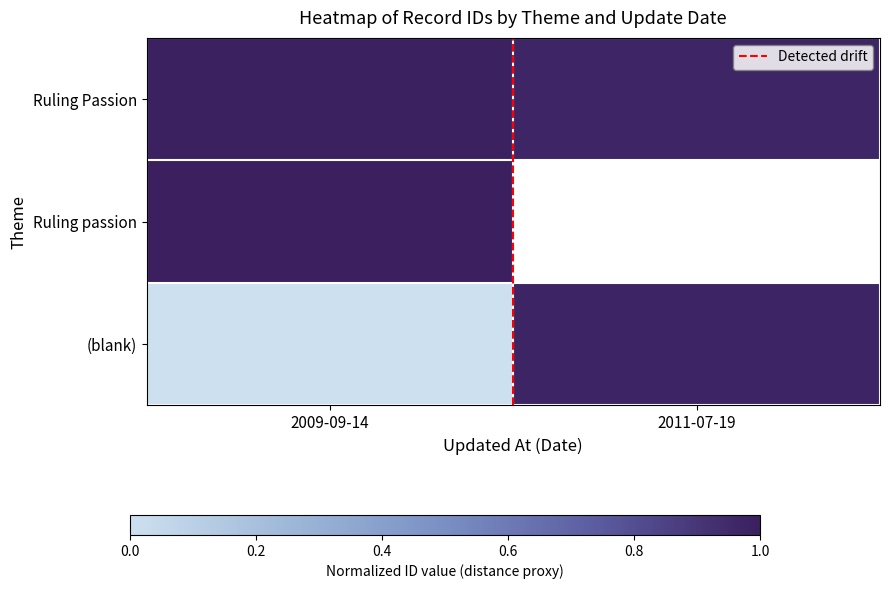

Rank the categories by Ruling Passion value from highest to lowest.

2009-09-14, 2011-07-19